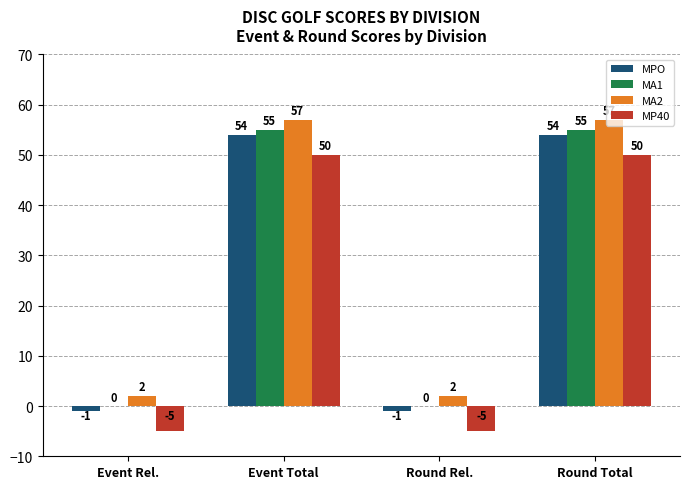

What is the sum of all MP40 values?

90